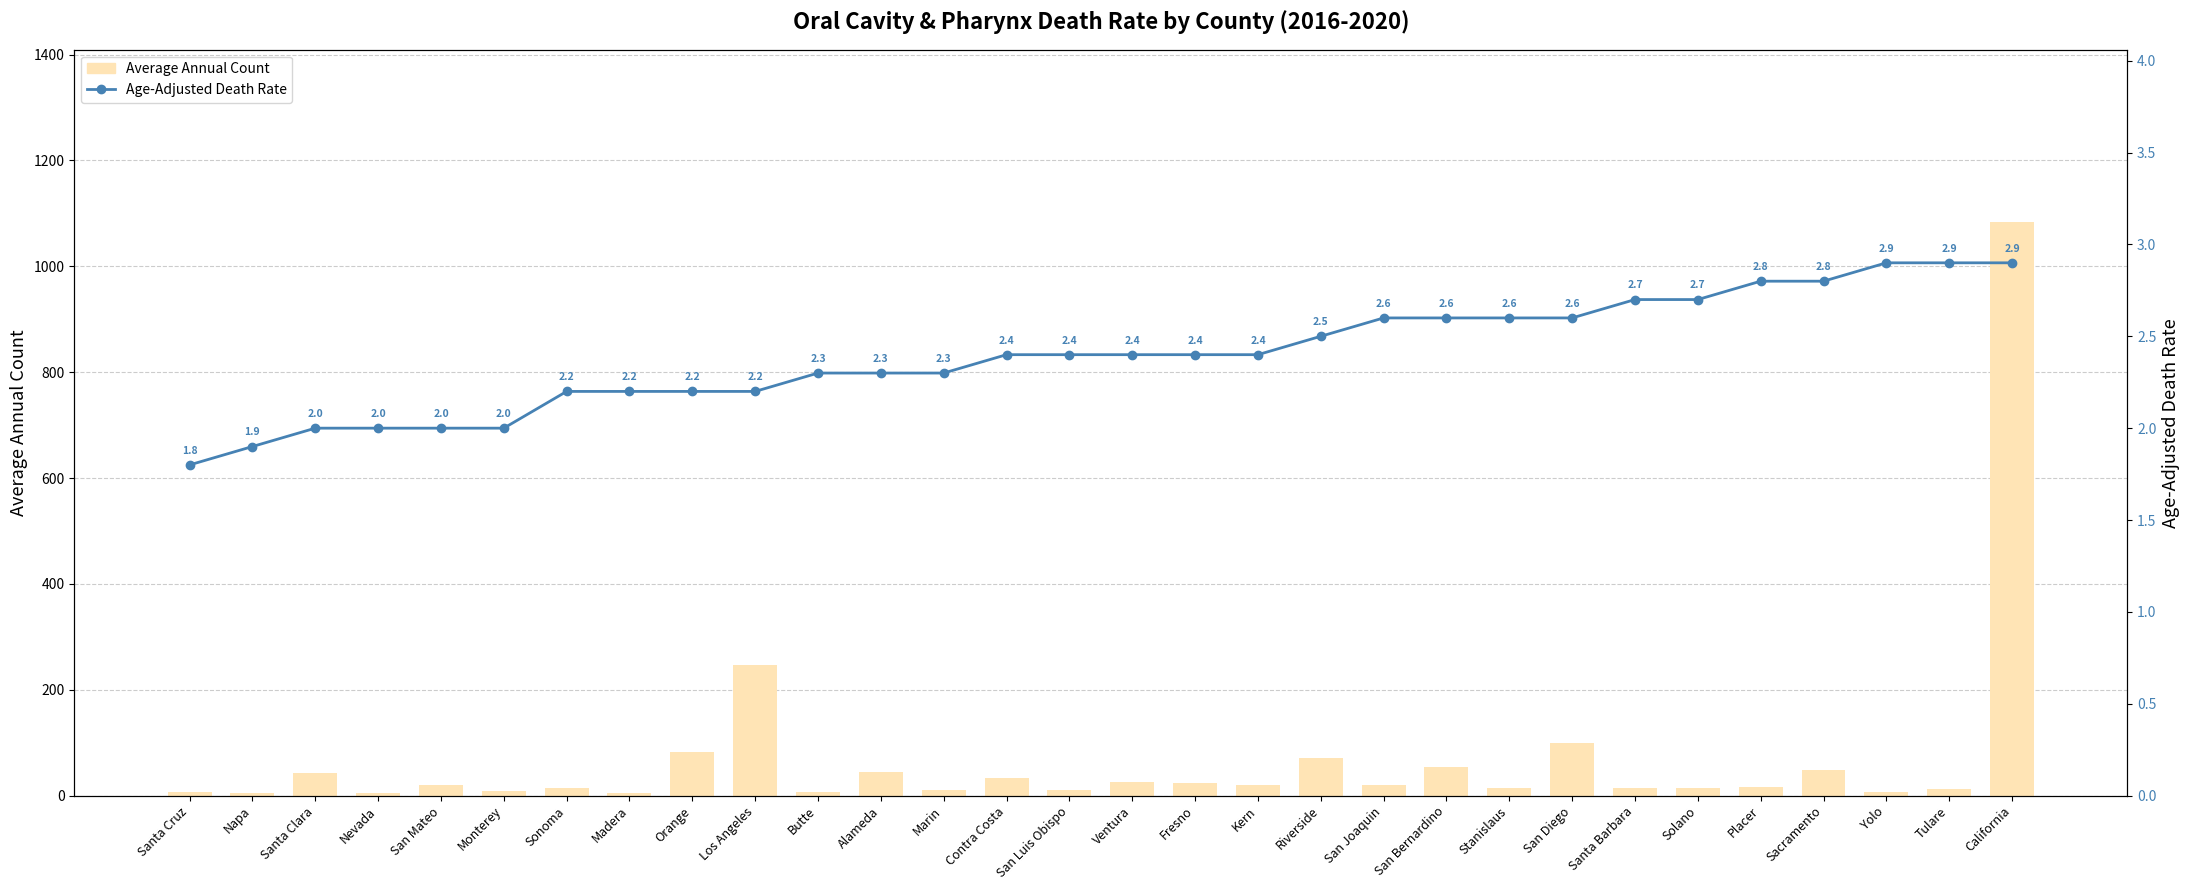

What is the sum of all Age-Adjusted Death Rate values?

72.0